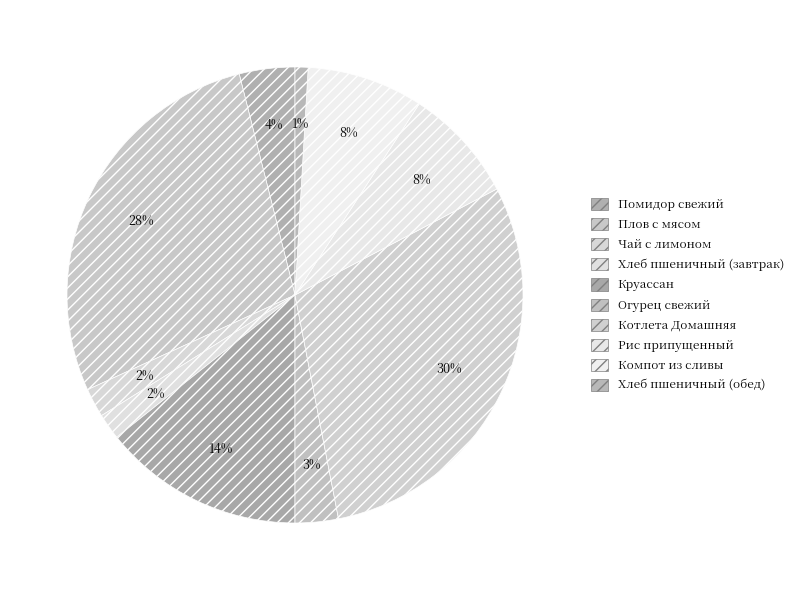

Is it true that Круассан is 14% of the pie?

True